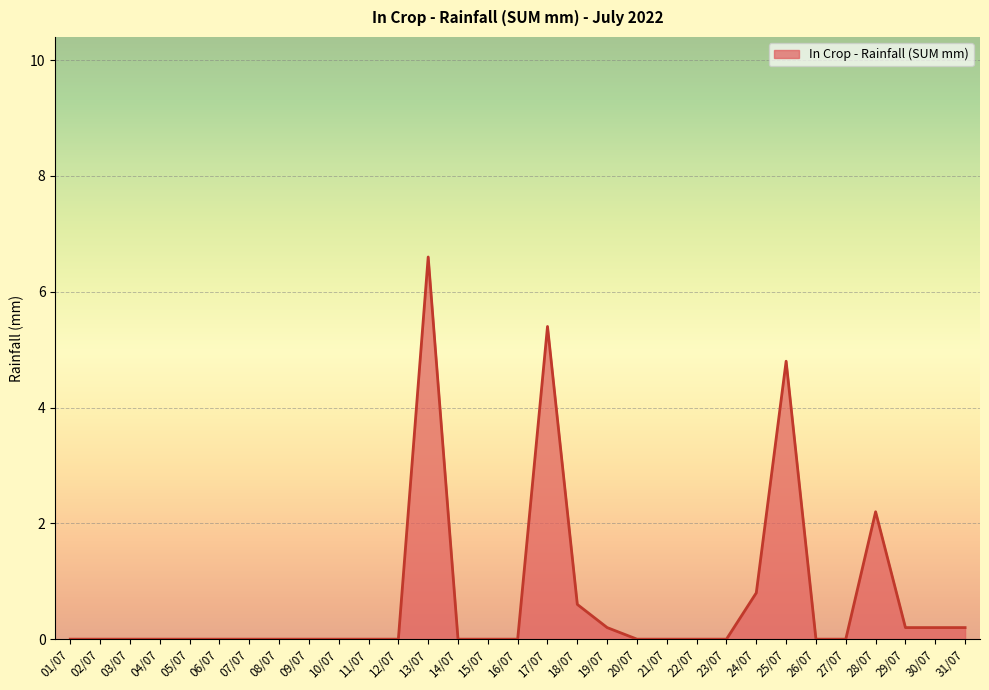

True or false: the data has more than 2 interior local peaks.

True